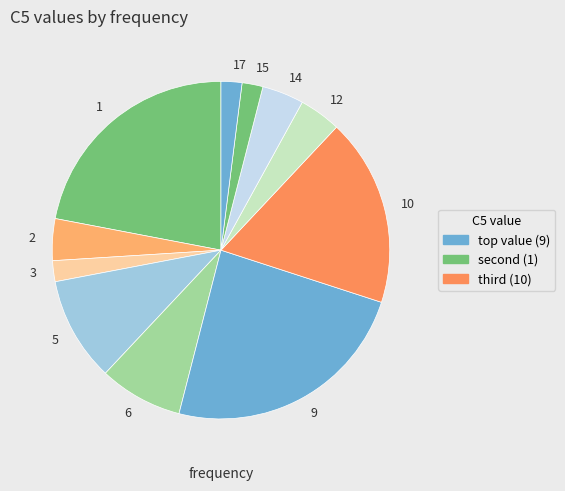

Between 12 and 3, which is larger?

12